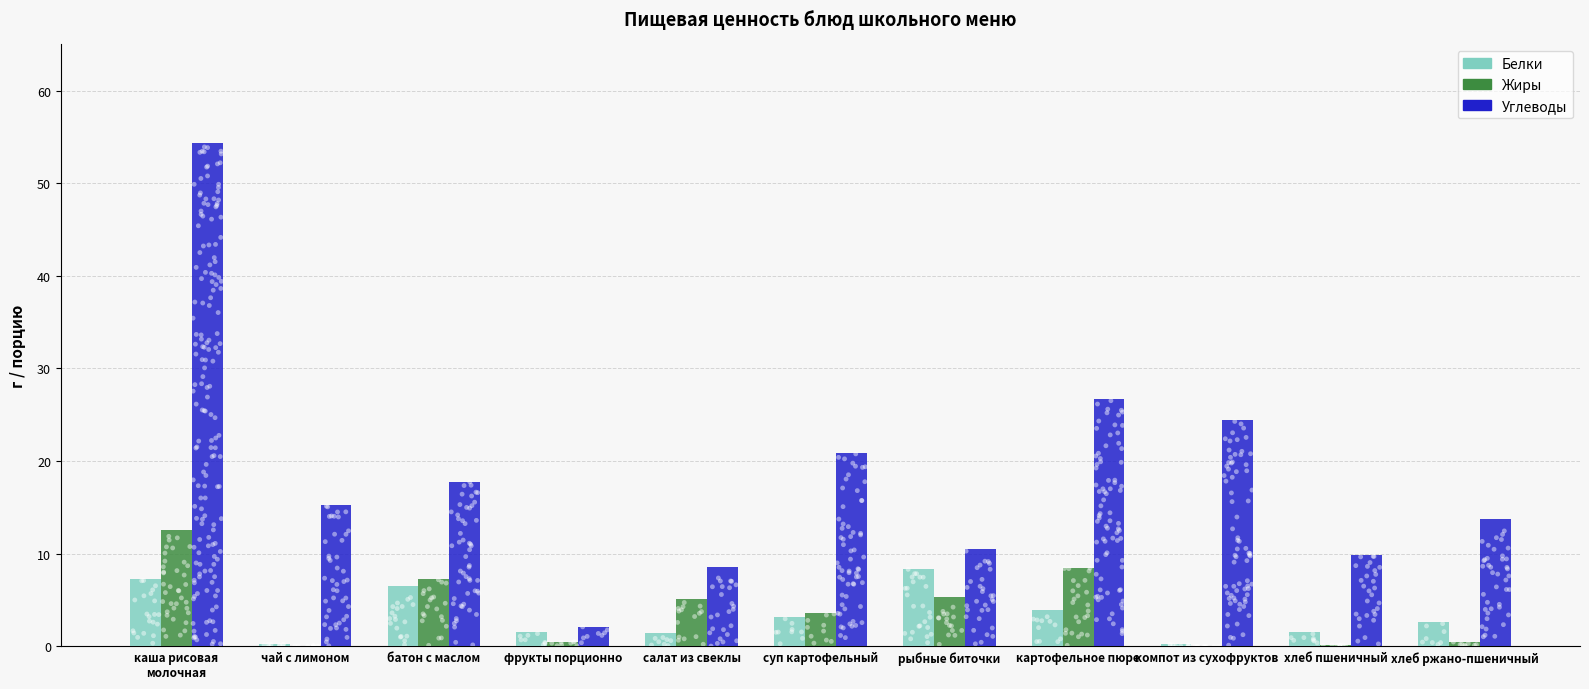

At which category is the sum across all series the highest?

каша рисовая
молочная